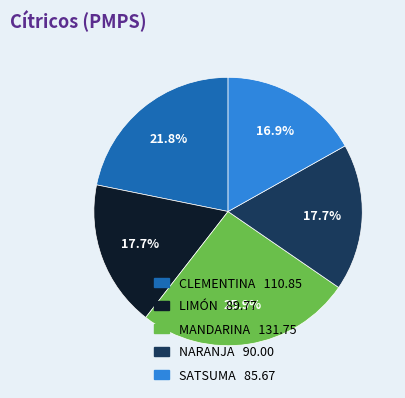

Between NARANJA 90.00 and SATSUMA 85.67, which is larger?

NARANJA 90.00